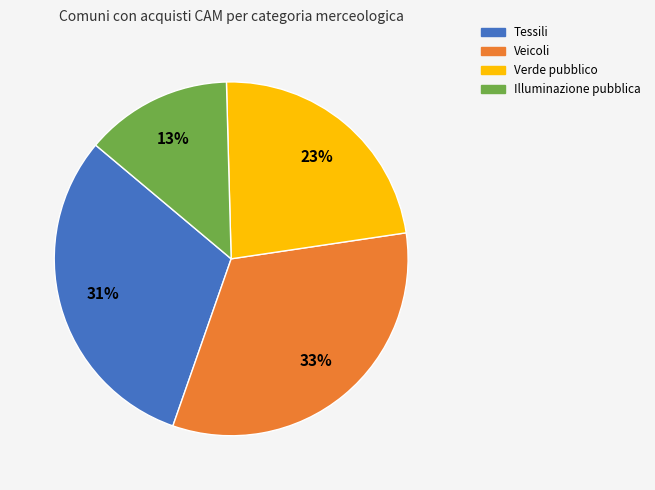

Which has a higher value, Veicoli or Tessili?

Veicoli